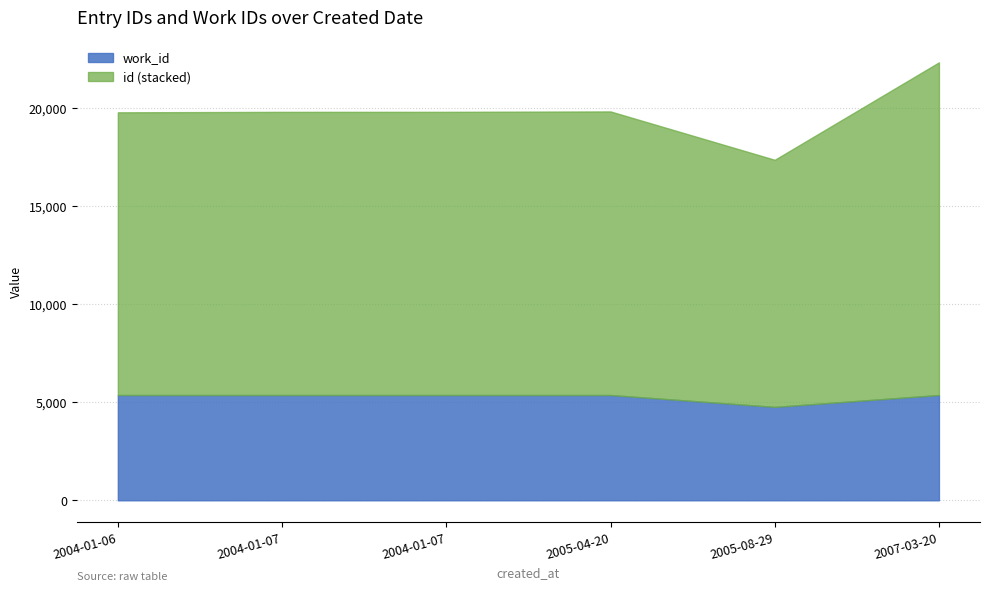

True or false: id and work_id intersect in this chart.

False